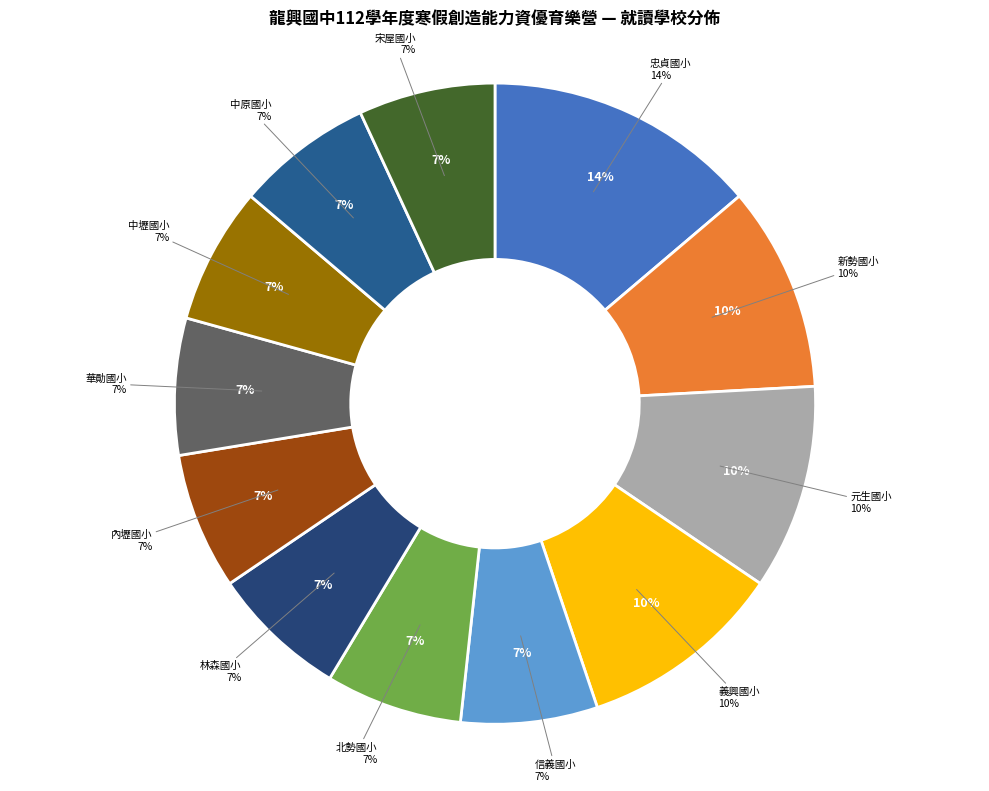

Which slice is the largest?

忠貞國小